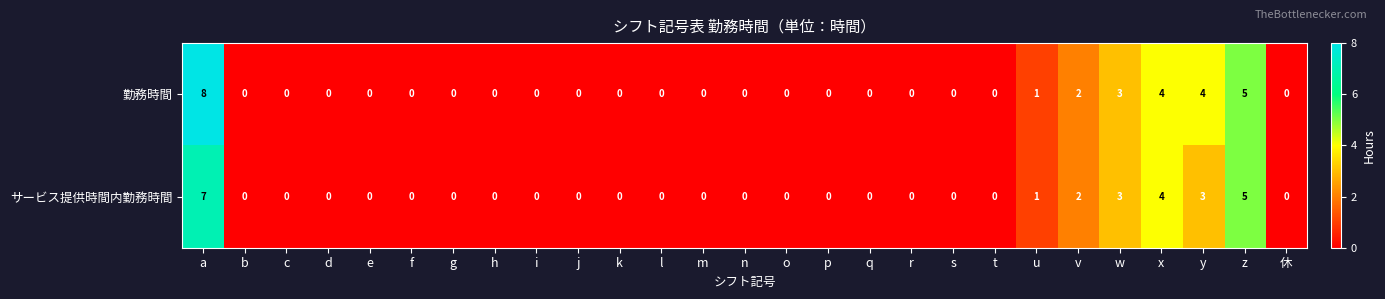

List the series in order of their peak value, highest first.

勤務時間, サービス提供時間内勤務時間